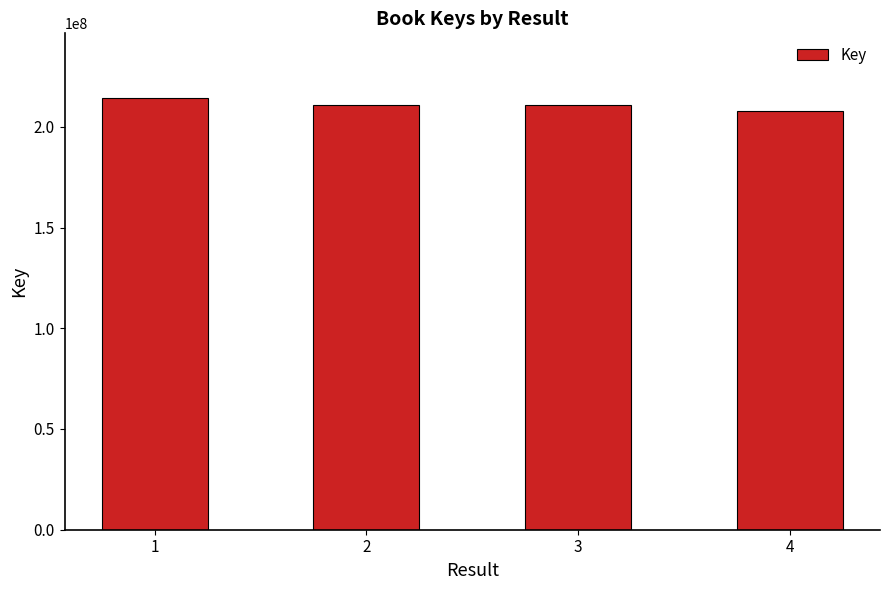

The value at 2 is 211016447. True or false?

True